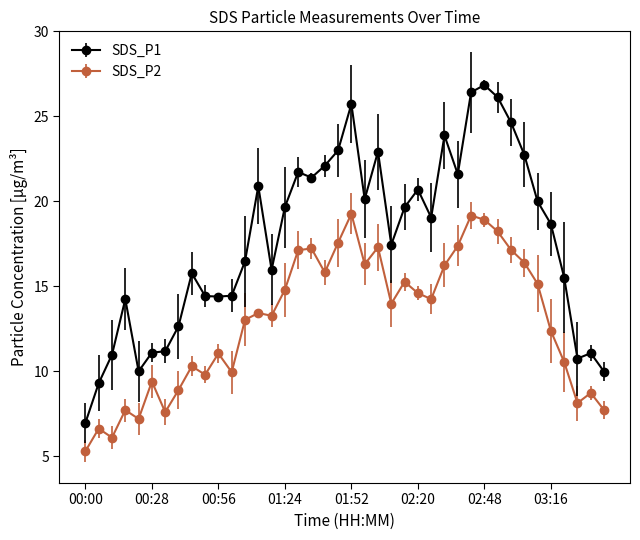

True or false: SDS_P1 and SDS_P2 cross at least once.

False